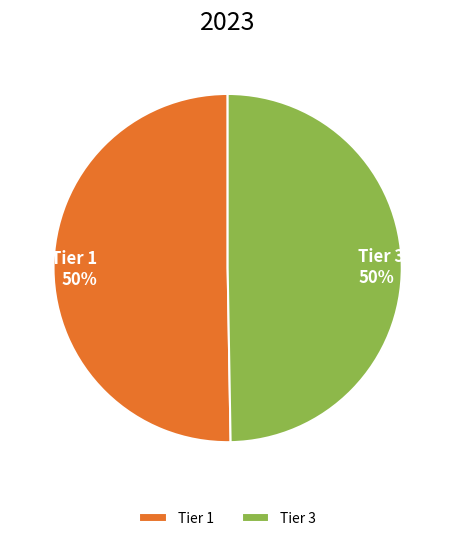

Approximately how many times larger is the value at Tier 3 compared to Tier 1?

1.0